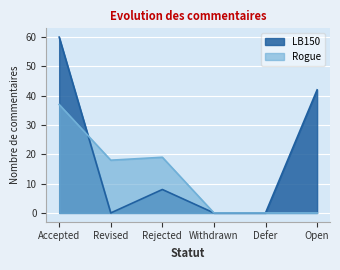

Where does the Rogue series first go above 18?

Accepted